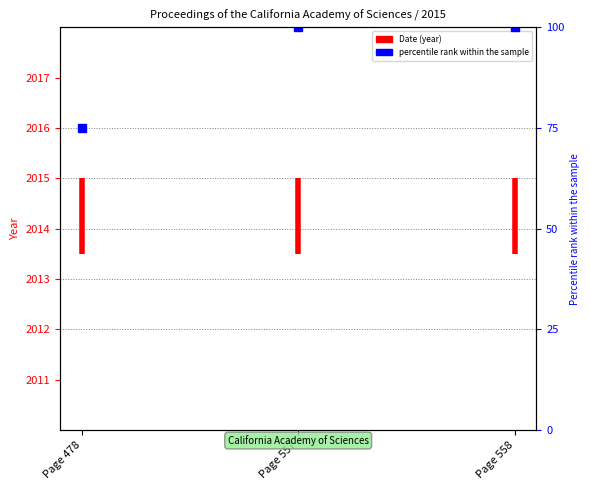

What is the average value?

2014.2